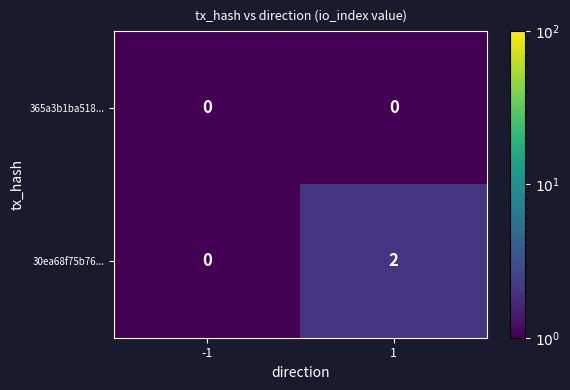

Reading left to right, list all the values displayed in this chart.

365a3b1ba518...: 0	0
30ea68f75b76...: 0	2